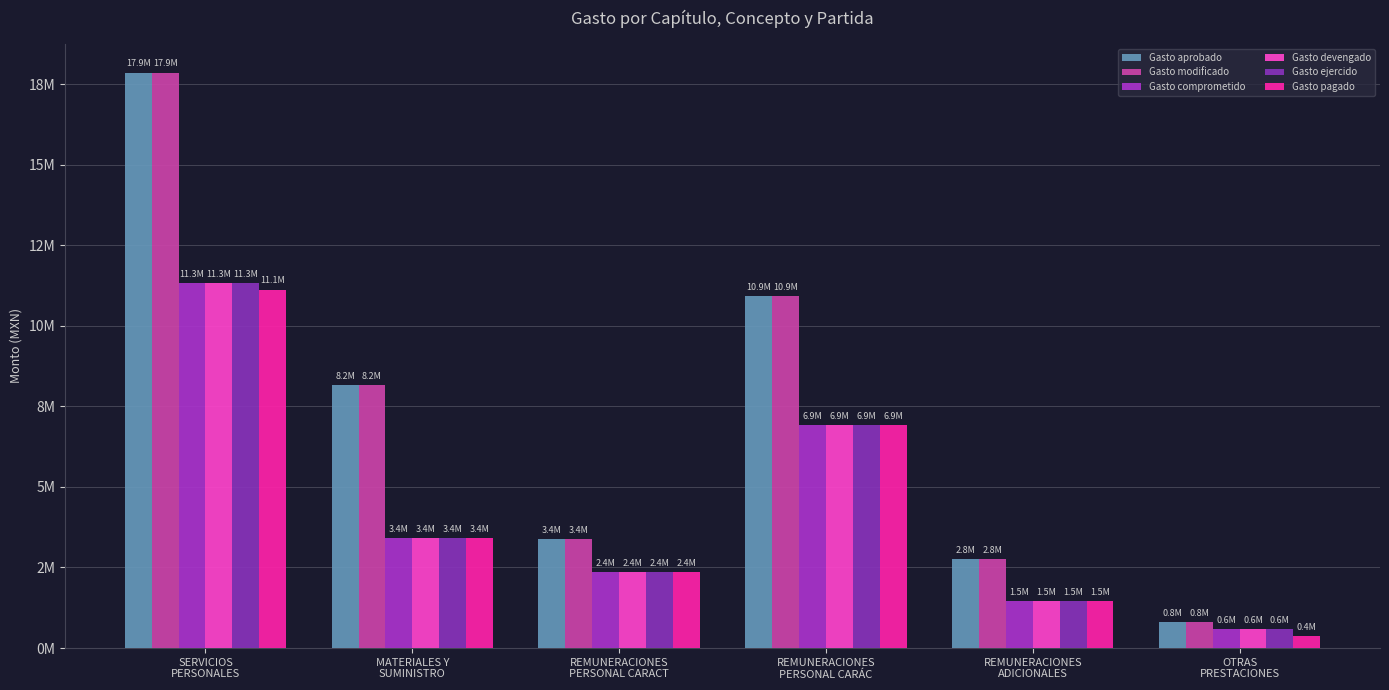

What is the minimum value for Gasto comprometido?

590960.7